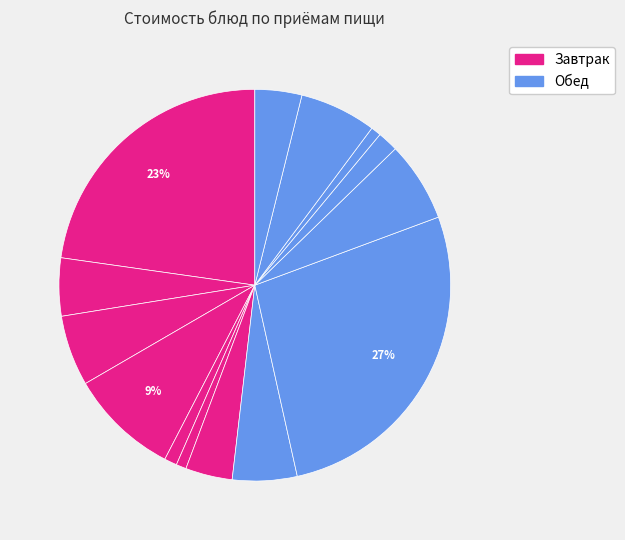

How many segments does this pie chart have?

14